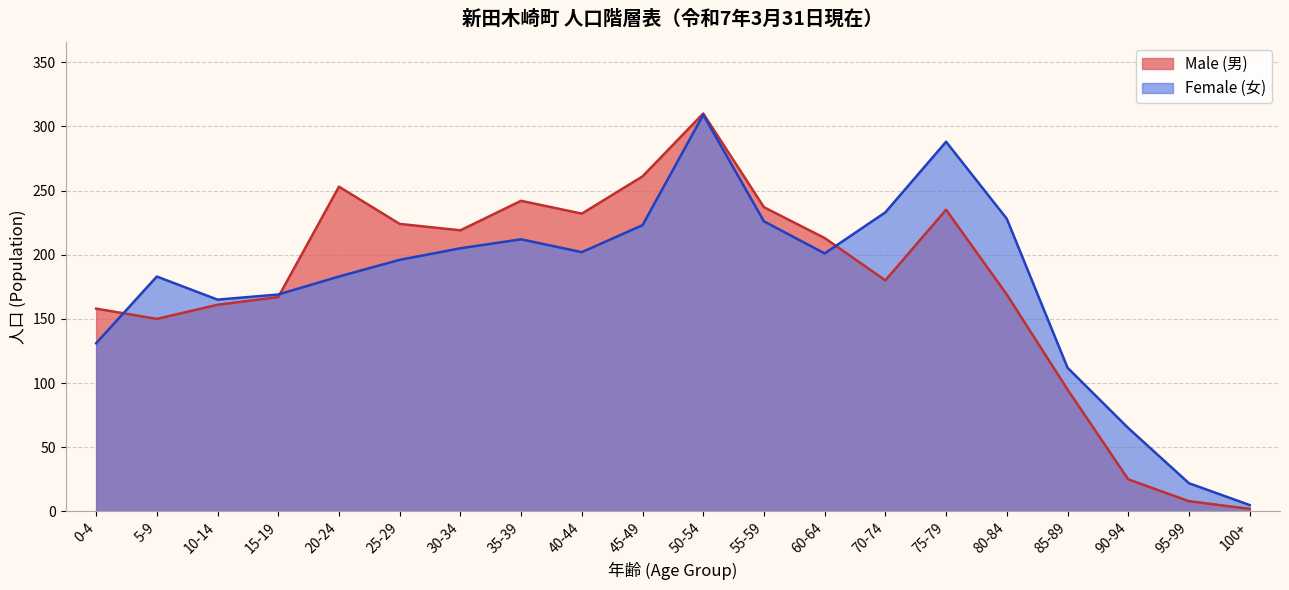

What is the difference between the highest and lowest values at 0-4?

27